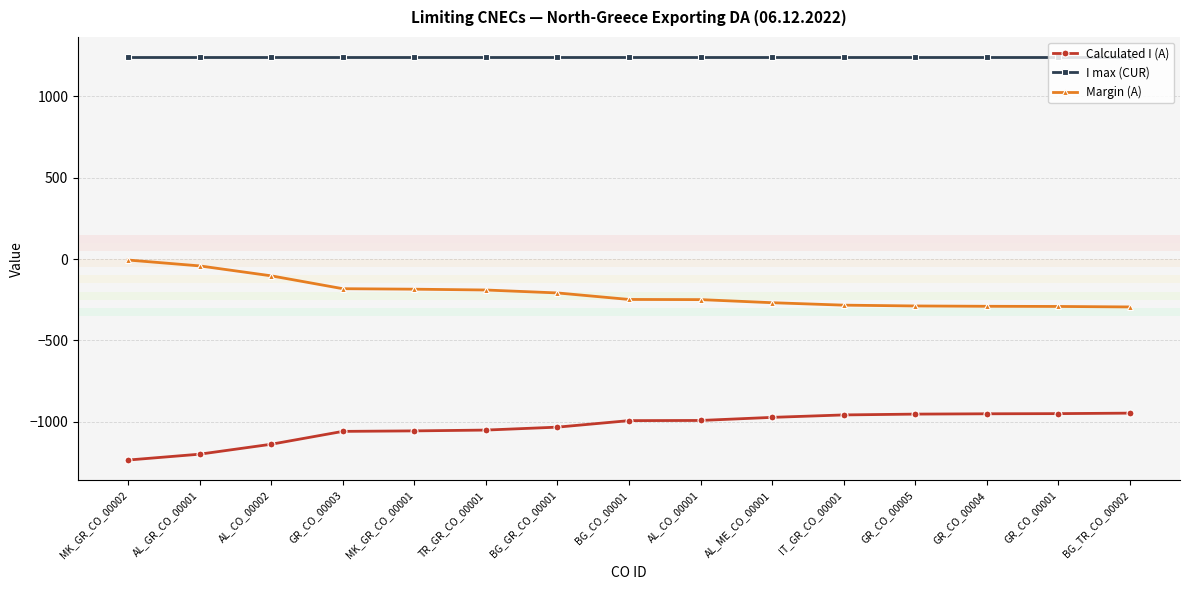

What is the sum of the I max (CUR) values at AL_CO_00001 and BG_GR_CO_00001?

2480